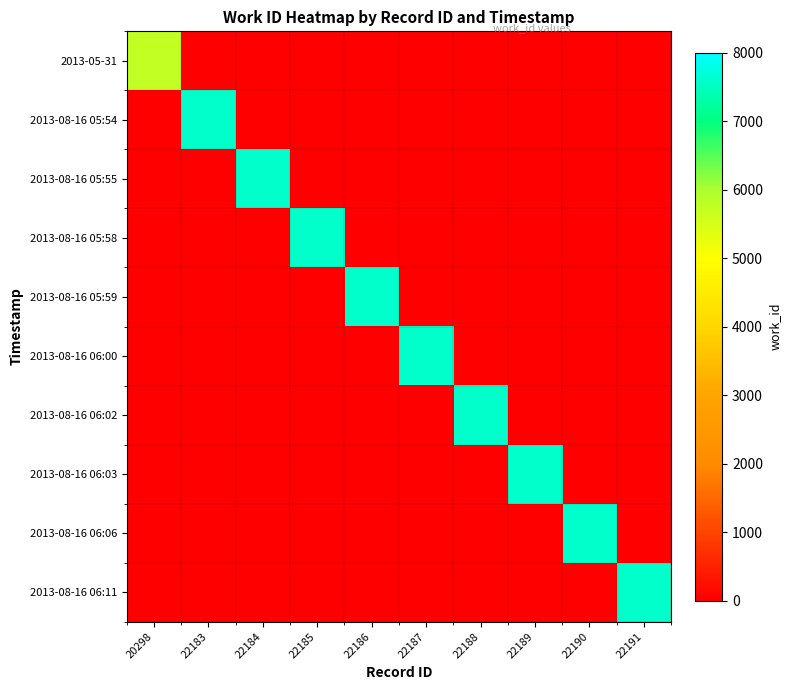

At 22186, list the series in order from largest to smallest.

2013-08-16 05:59, 2013-05-31, 2013-08-16 05:54, 2013-08-16 05:55, 2013-08-16 05:58, 2013-08-16 06:00, 2013-08-16 06:02, 2013-08-16 06:03, 2013-08-16 06:06, 2013-08-16 06:11